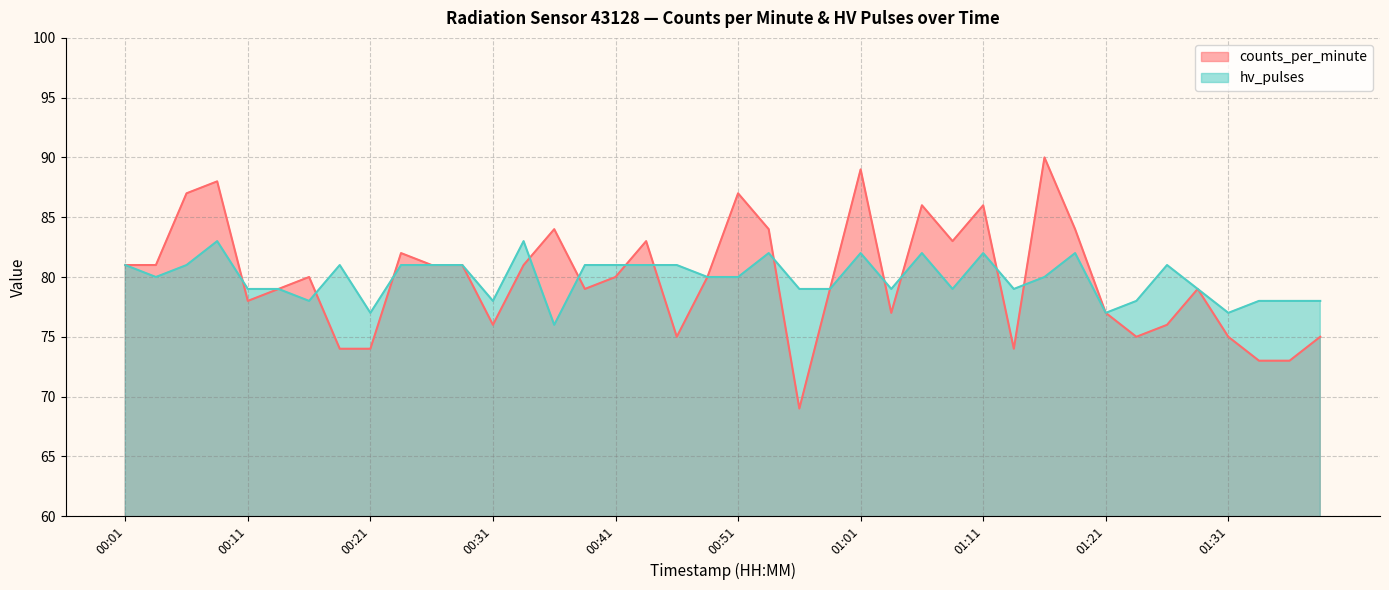

Does the chart have visible grid lines?

Yes